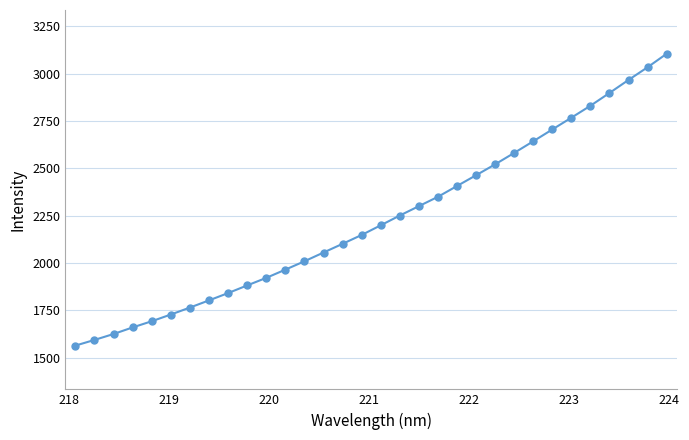

What is the smallest value displayed?

1564.4